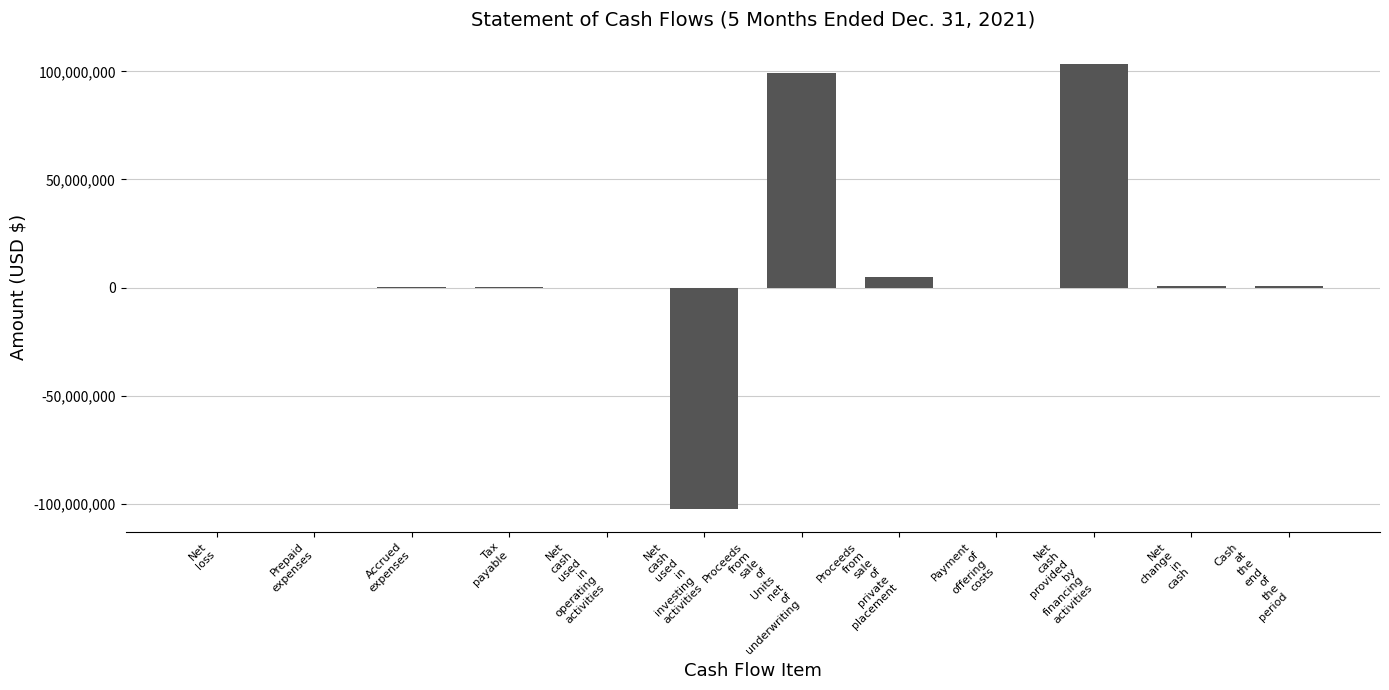

How many distinct data groups are displayed?

1